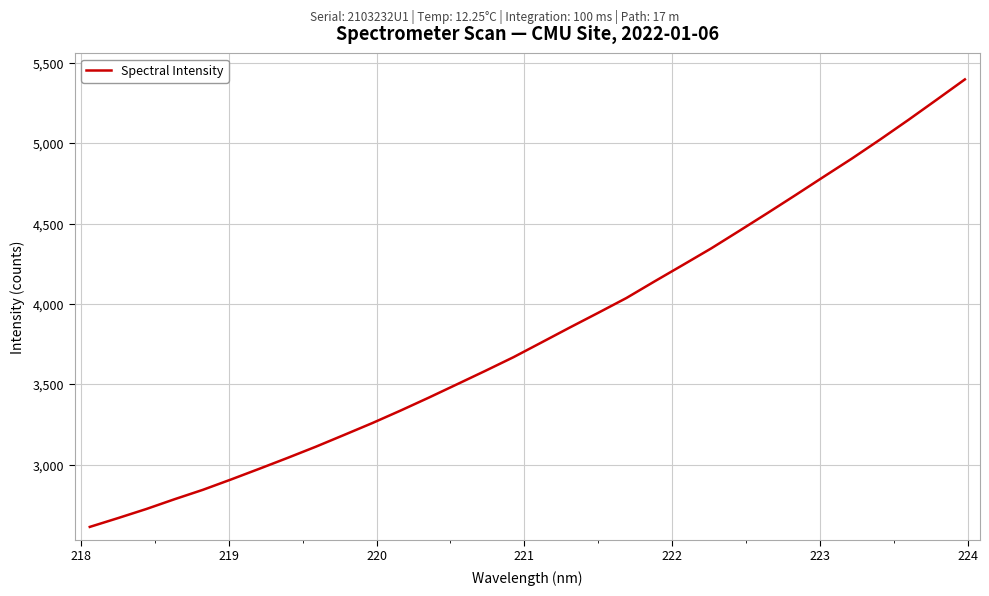

What is the average value?

3818.5